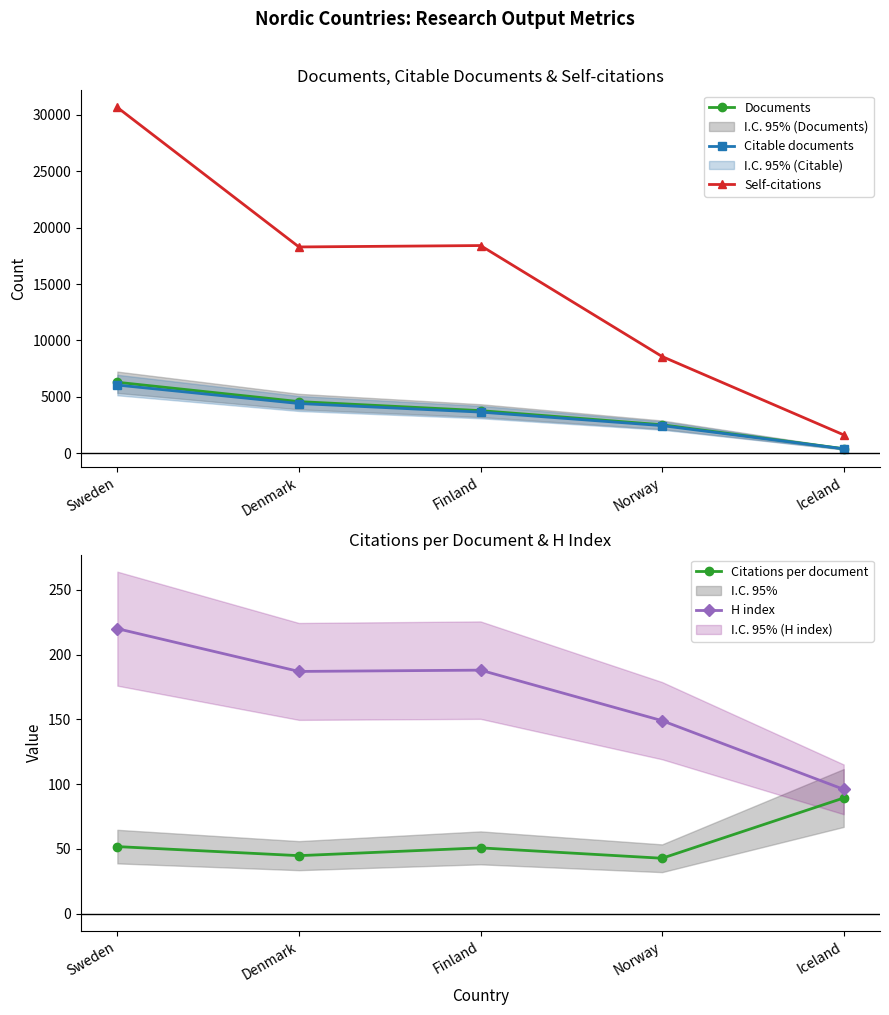

How many Citable documents values are between 2460 and 4417?

3